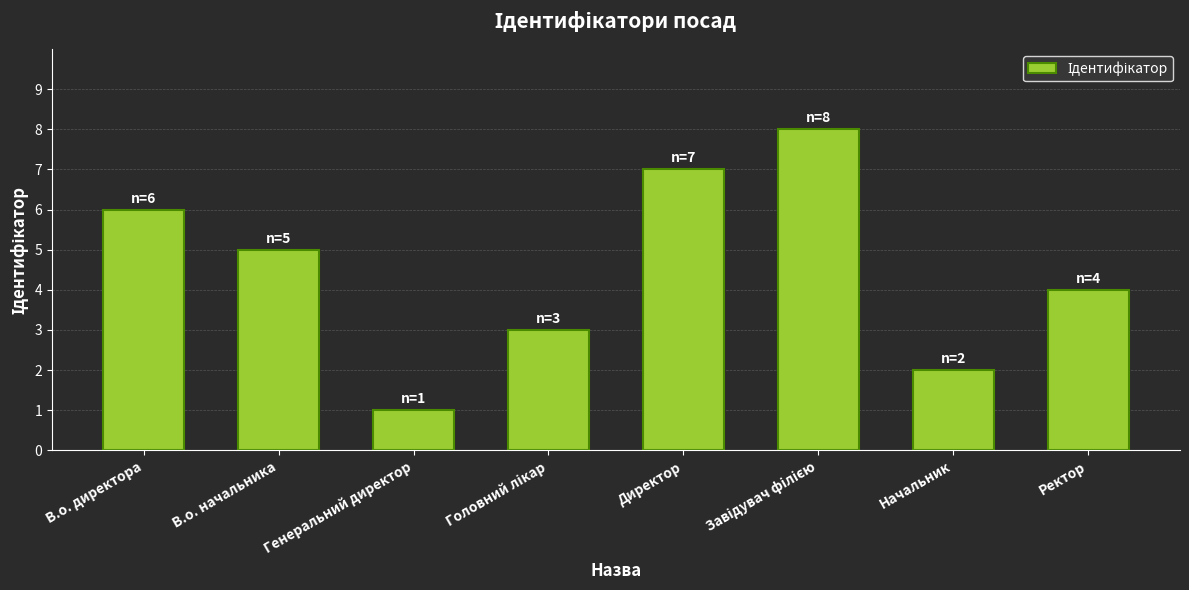

Reading left to right, list all the values displayed in this chart.

6	5	1	3	7	8	2	4